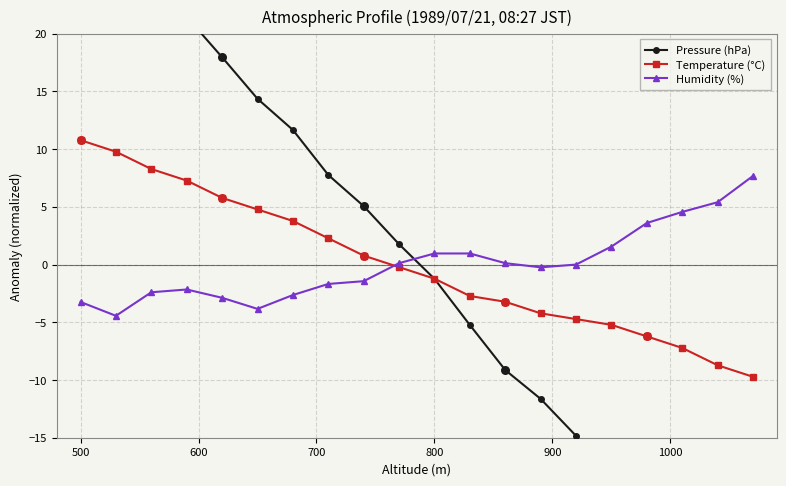

What are all the series names shown in the legend?

Pressure (hPa), Temperature (°C), Humidity (%)